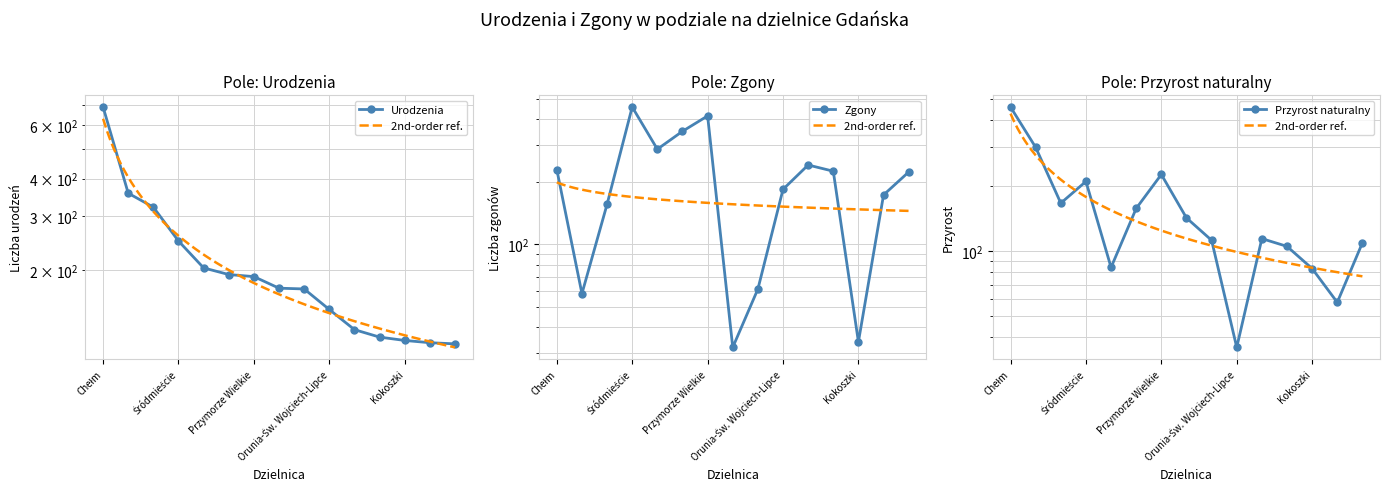

What is the maximum value for Zgony?

458